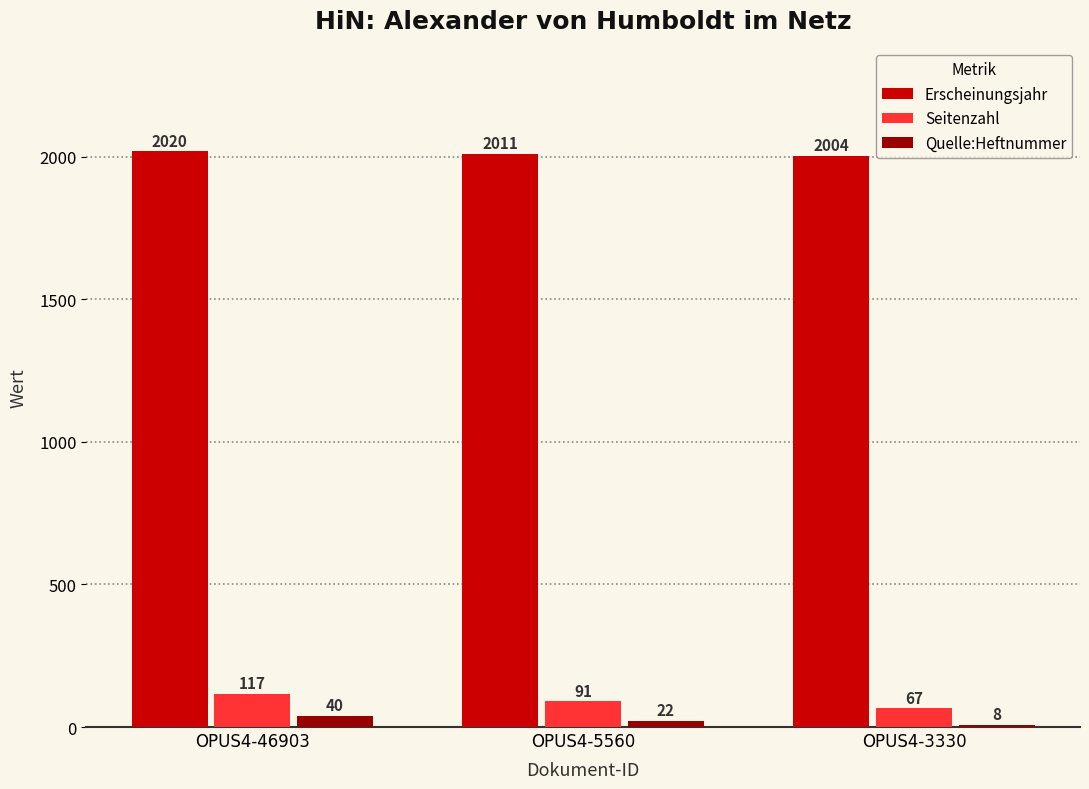

Which label corresponds to the largest value in the chart?

OPUS4-46903